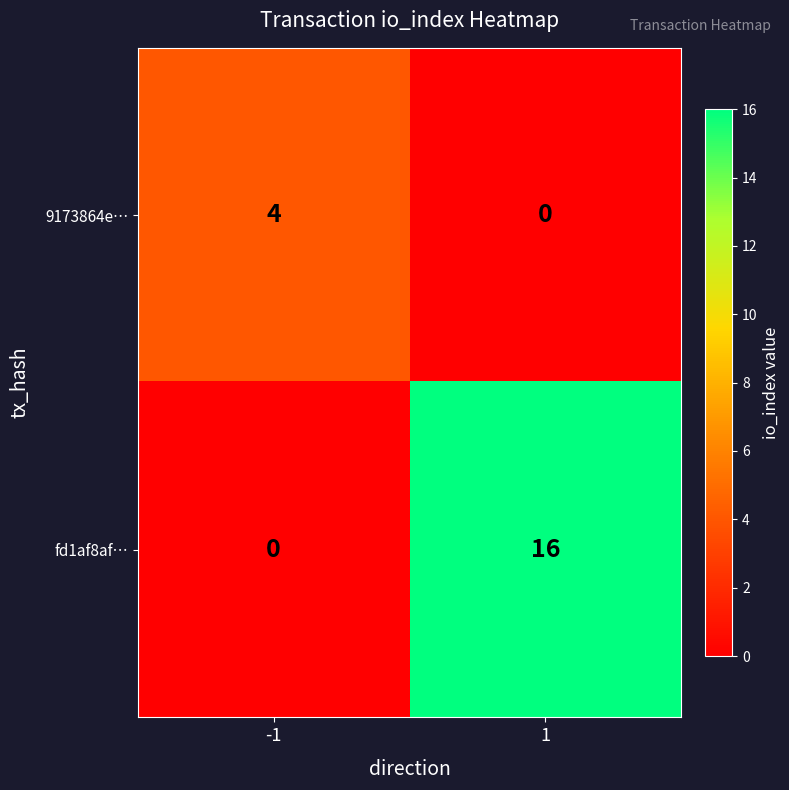

List the series in order of their overall mean, highest first.

fd1af8af…, 9173864e…